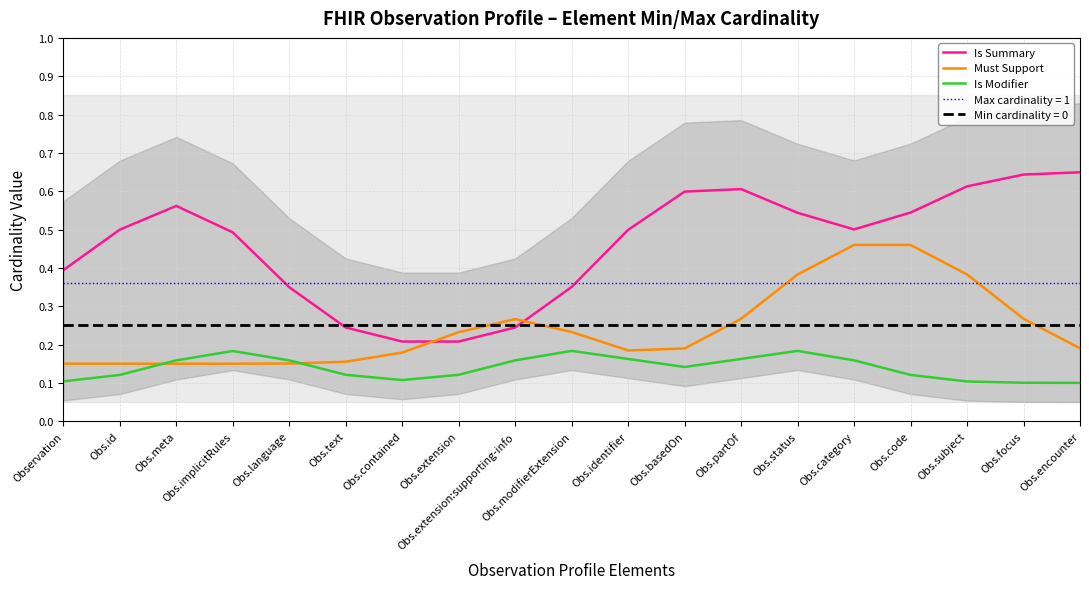

What is the value of the Is Summary point at the 10th from the left?

0.4